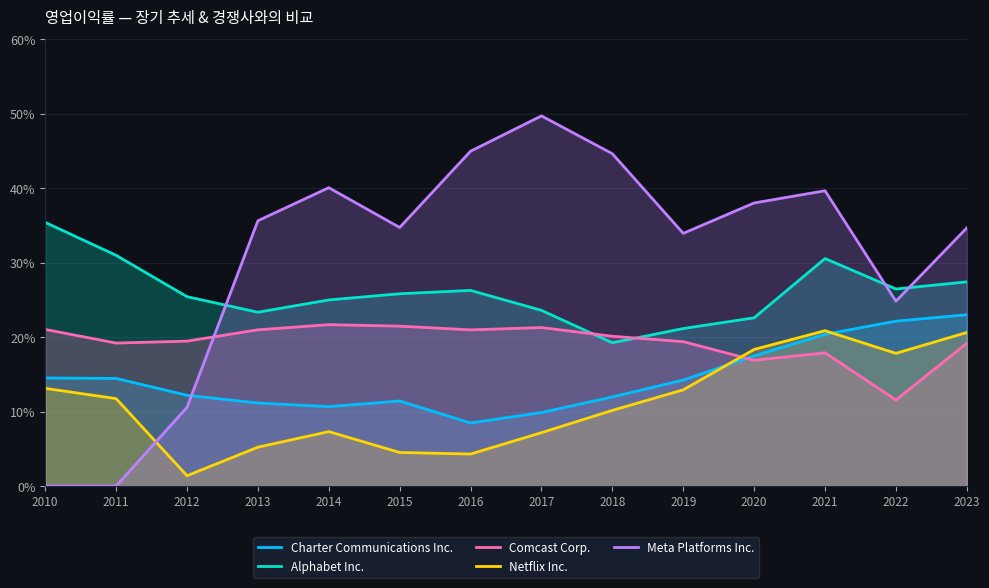

How many intersections are there between Comcast Corp. and Alphabet Inc.?

2